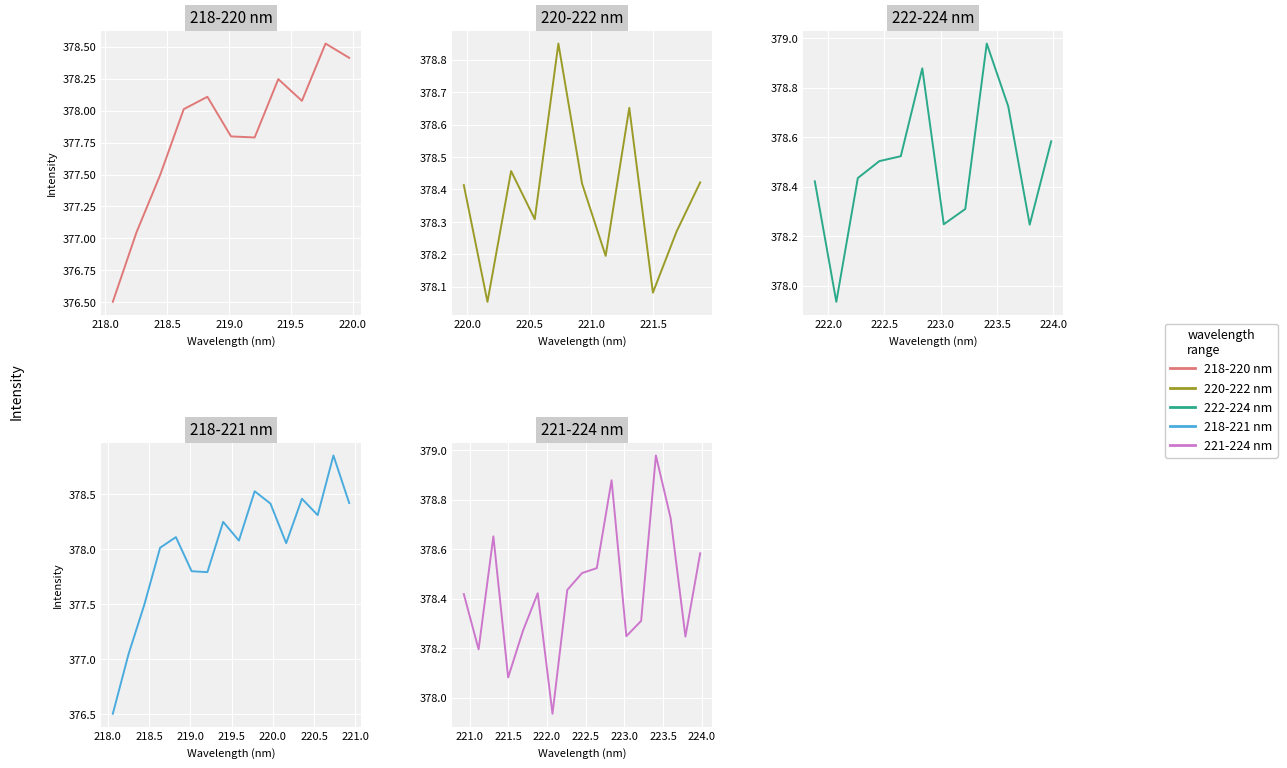

Which label corresponds to the largest value in the chart?

223.408